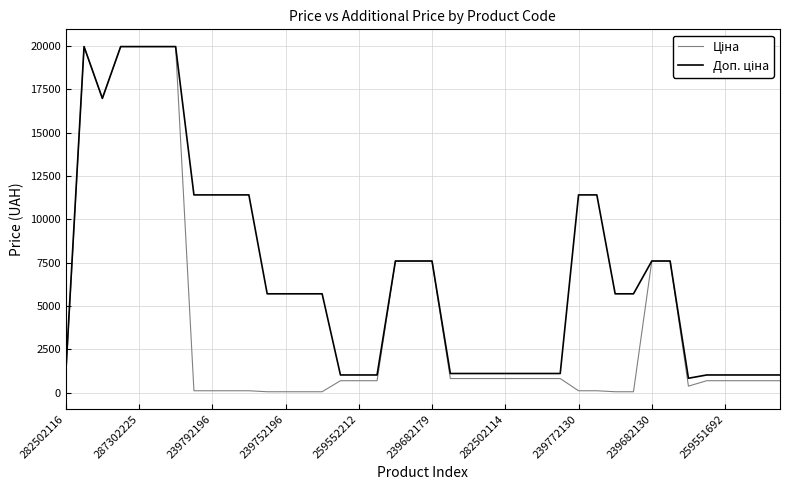

What is the value of the Доп. ціна point at the 29th from the left?

11410.0